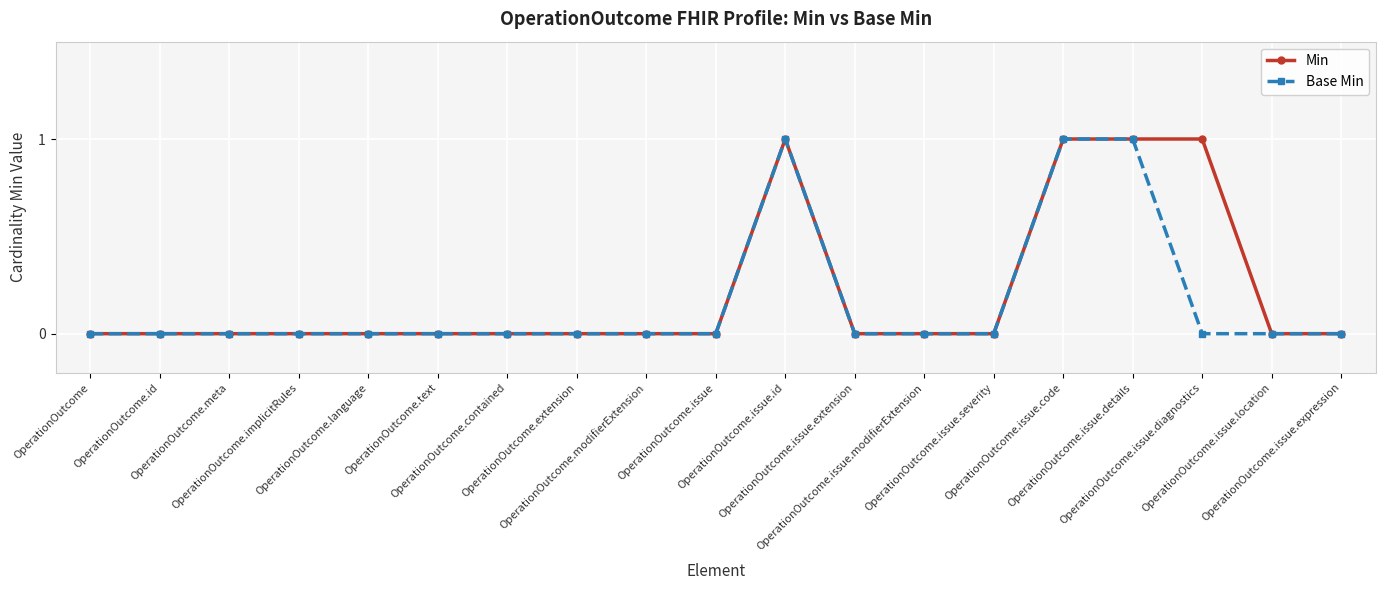

What is the value of the Base Min point at the 15th from the left?

1